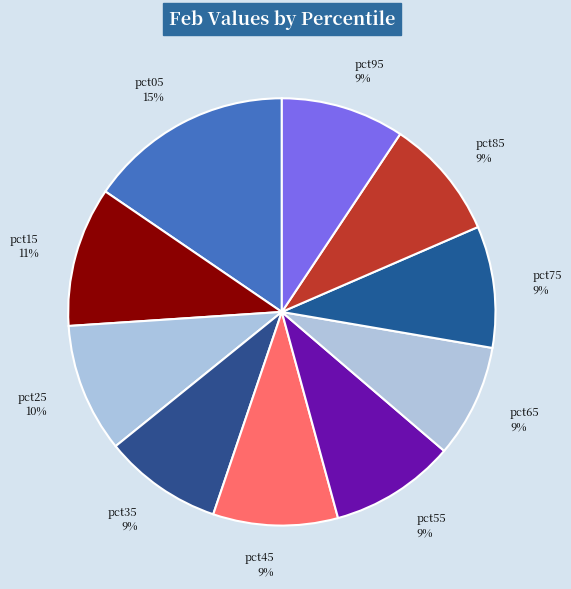

Which slice is the largest?

pct05